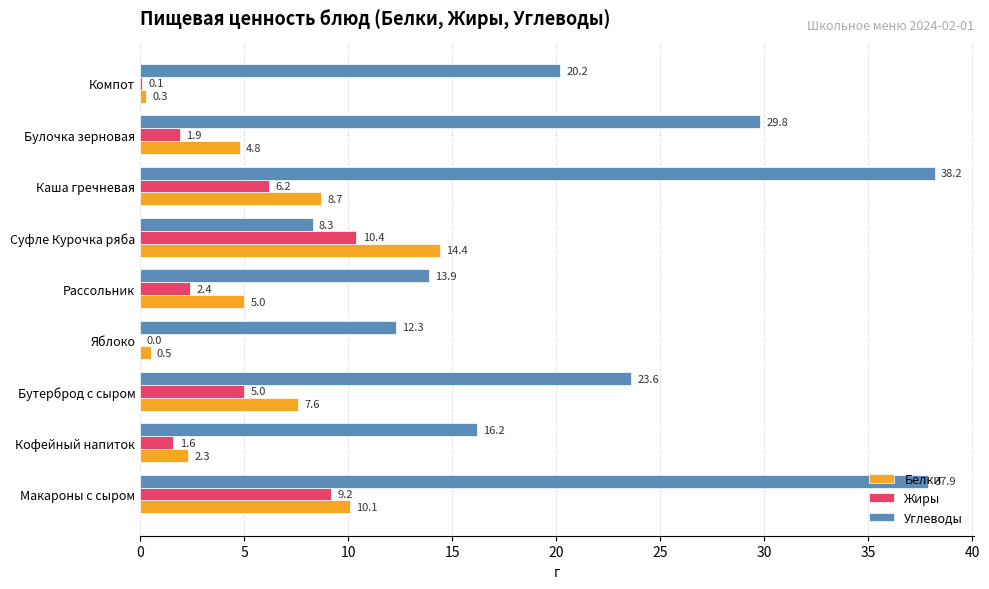

Is it true that Углеводы equals 38.2 at Каша гречневая?

True